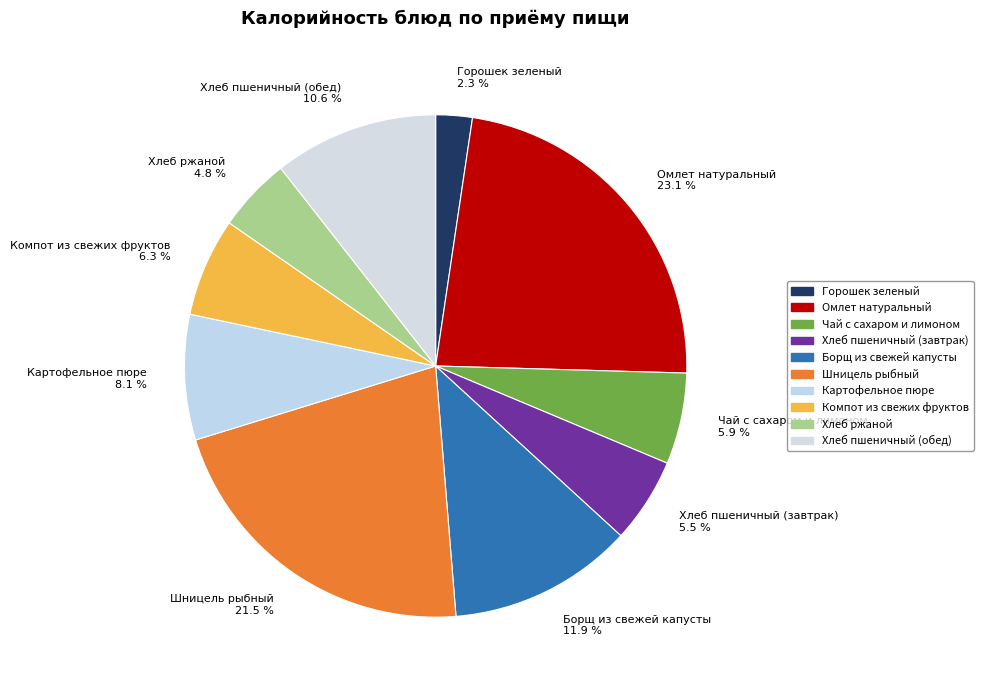

What is the largest slice in the pie chart?

Омлет натуральный